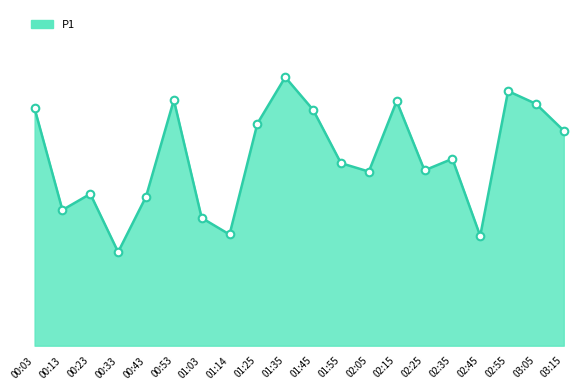

Between 03:15 and 03:05, which is larger?

03:05